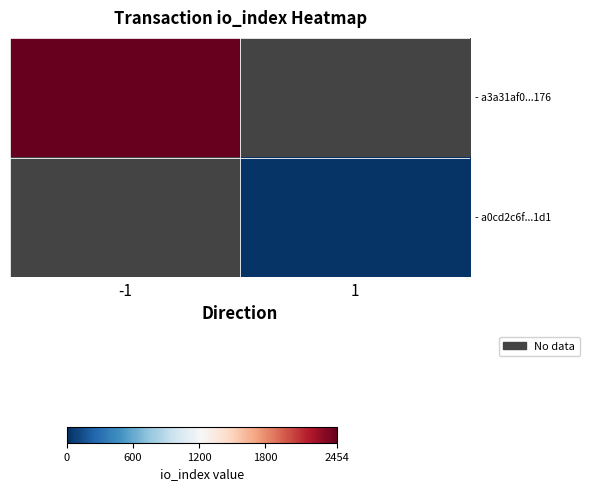

What is the maximum value shown in the chart?

2454.0